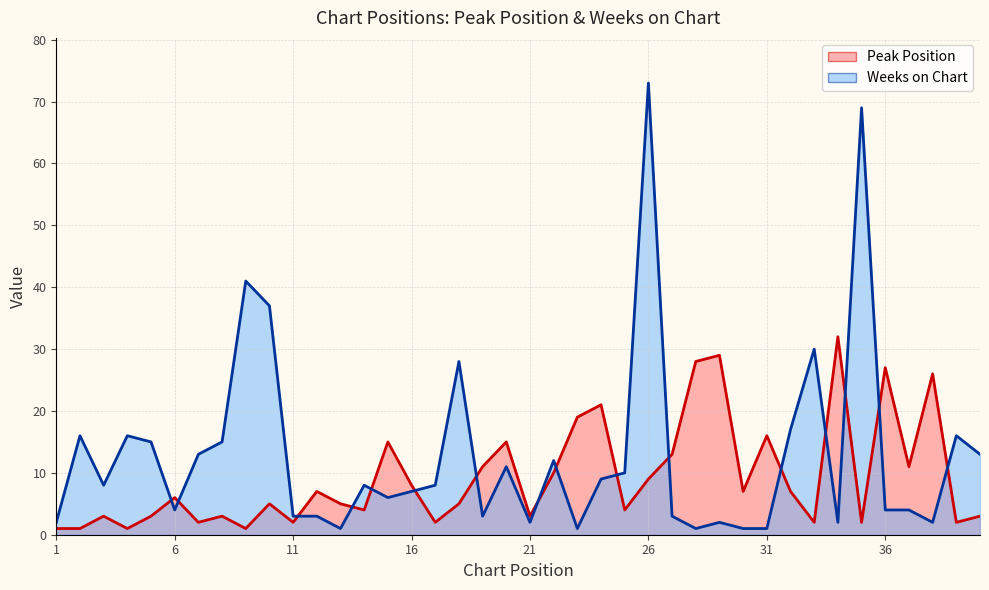

Which series has the largest range (max minus min)?

Weeks on Chart